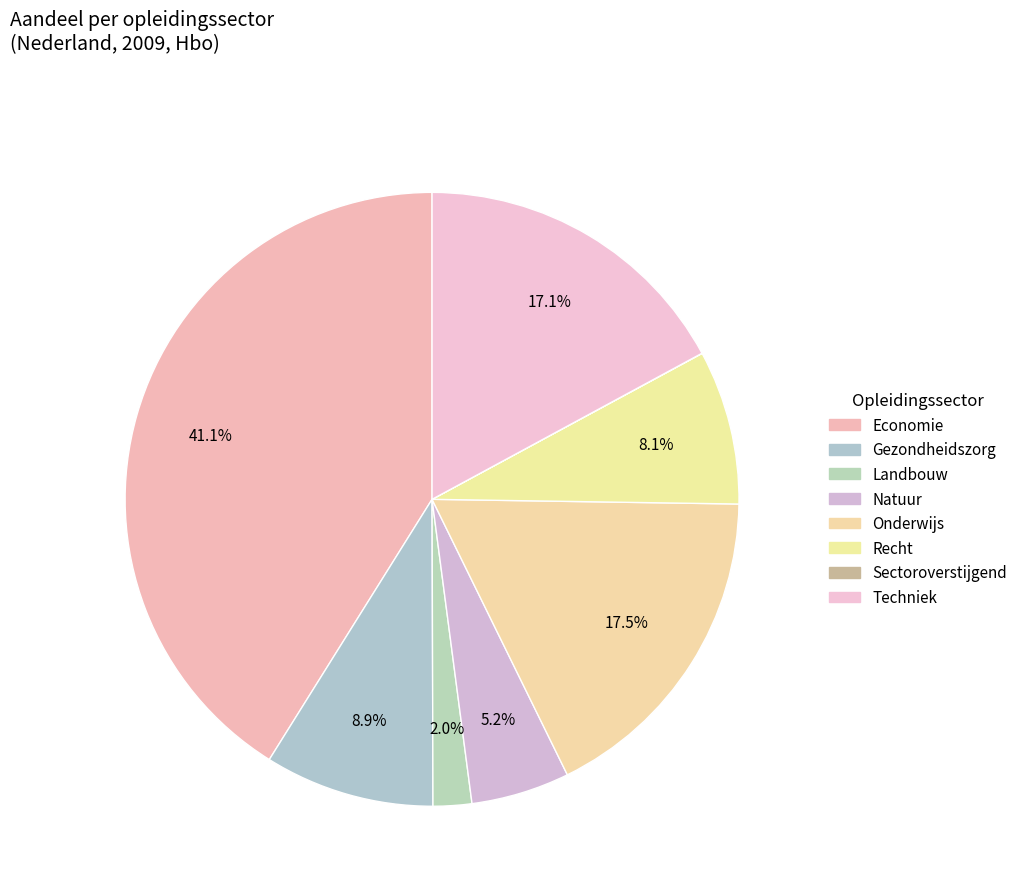

To the nearest percent, what portion does Techniek represent?

17%